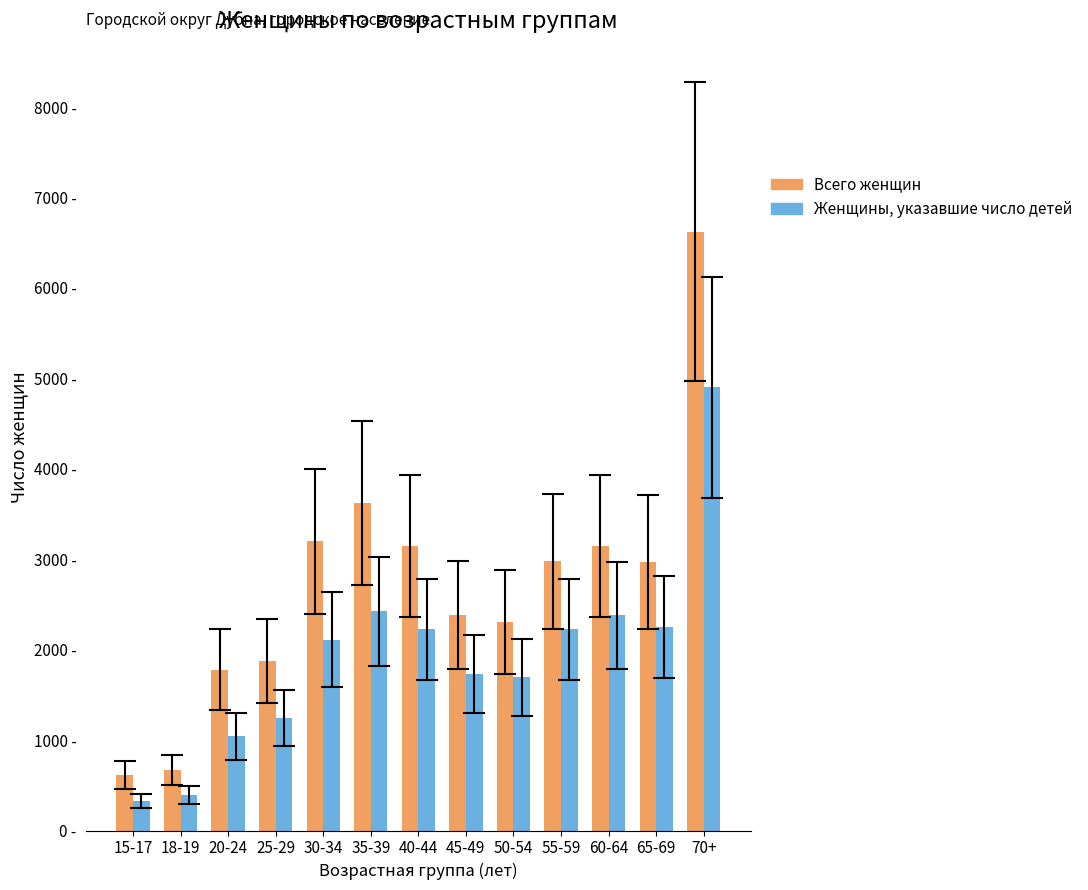

Which category has the highest value in the Женщины, указавшие число детей series?

70+